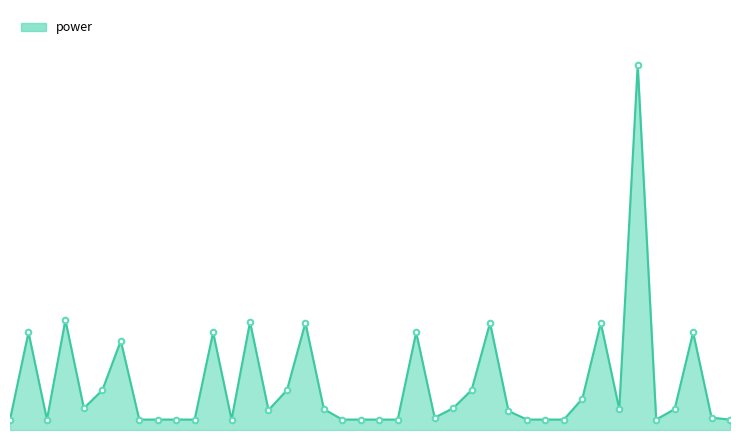

Is this an area chart (filled region under the line)?

Yes